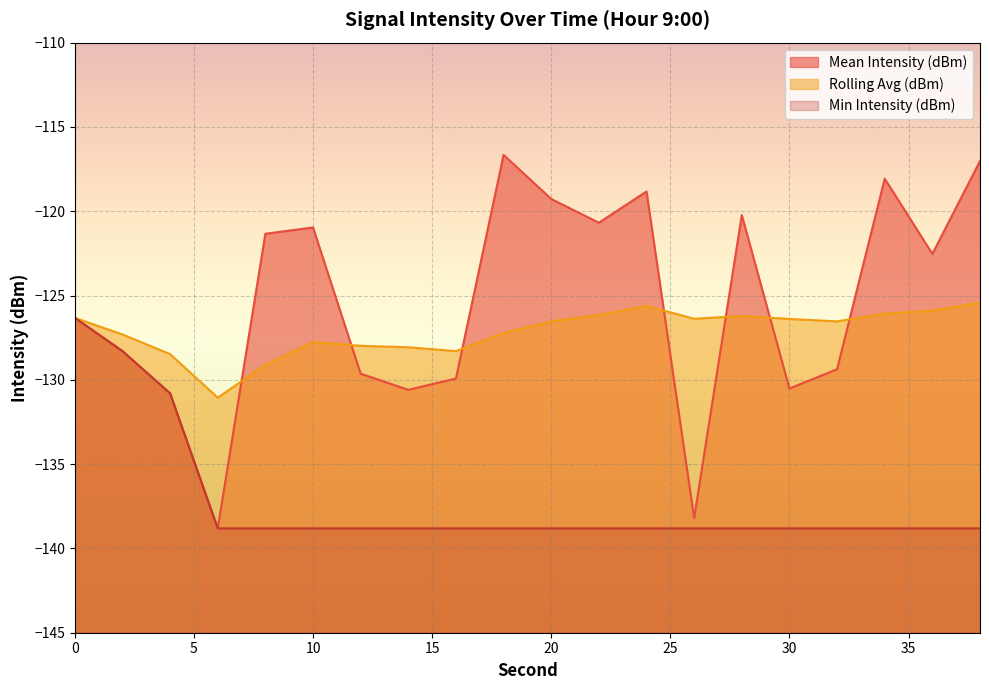

Which series has the largest total across all categories?

Mean Intensity (dBm)